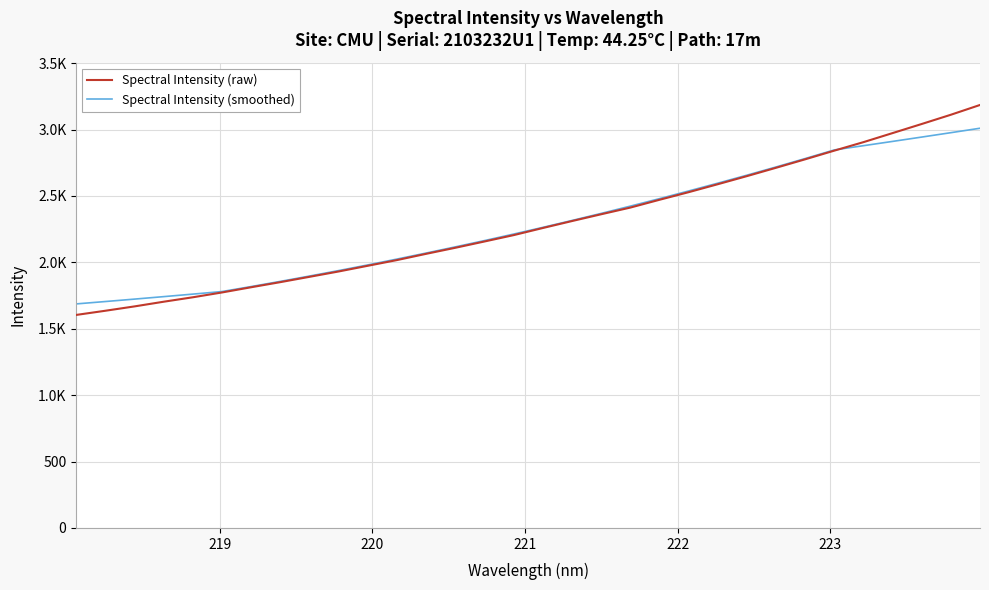

What is the difference between the maximum and minimum values in the Spectral Intensity (smoothed) series?

1322.9